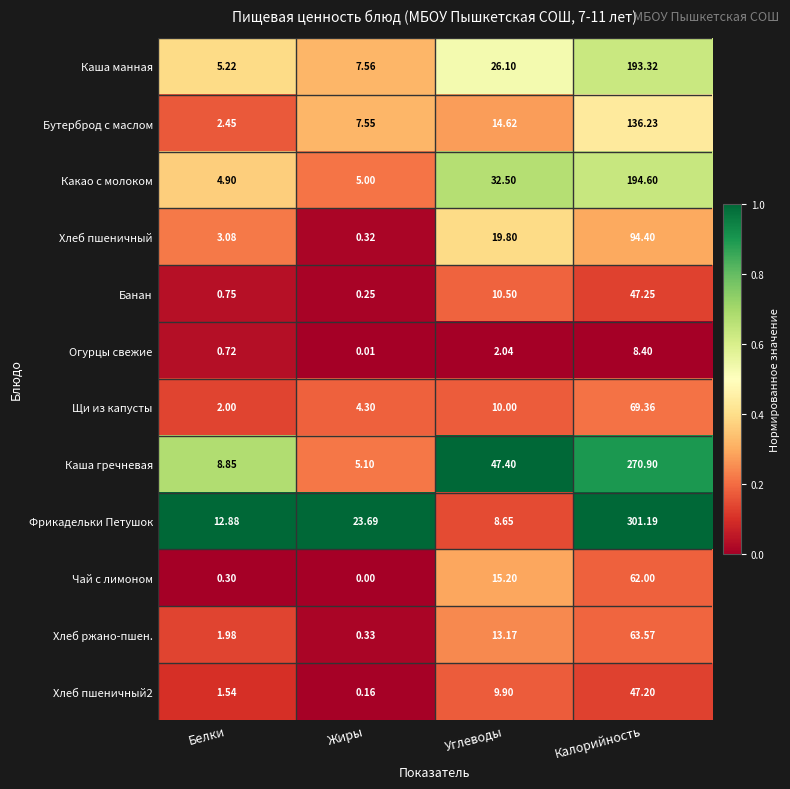

List the labels in order of Какао с молоком value, smallest first.

Белки, Жиры, Углеводы, Калорийность